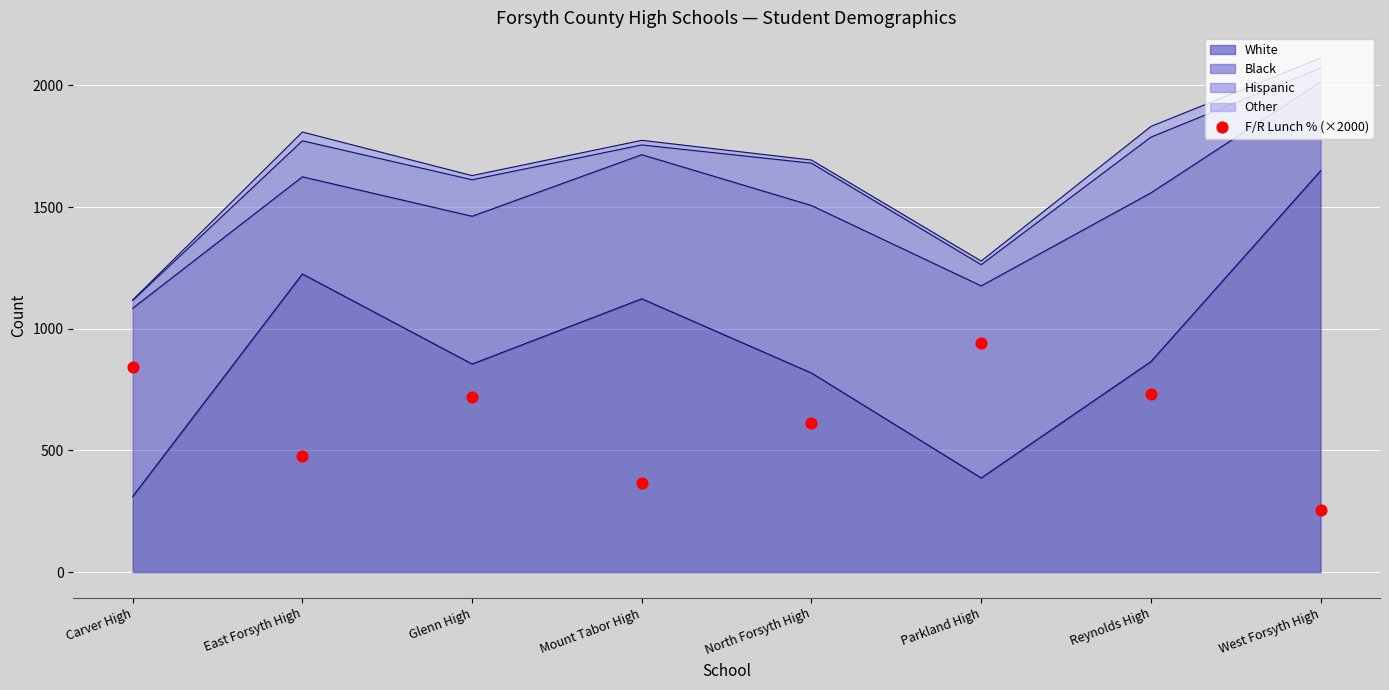

Approximately how many times larger is the value at North Forsyth High compared to Mount Tabor High?

1.7